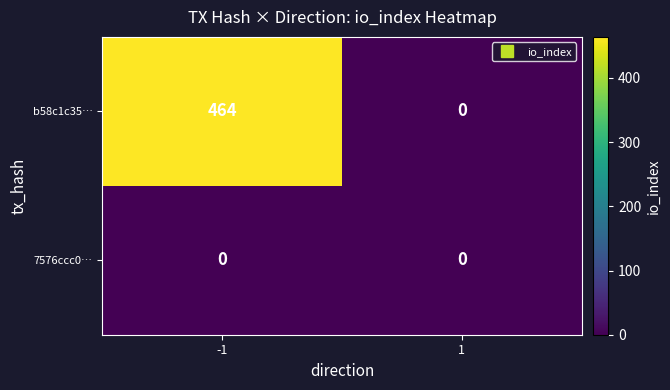

Rank the series by their average value, from lowest to highest.

7576ccc0…, b58c1c35…